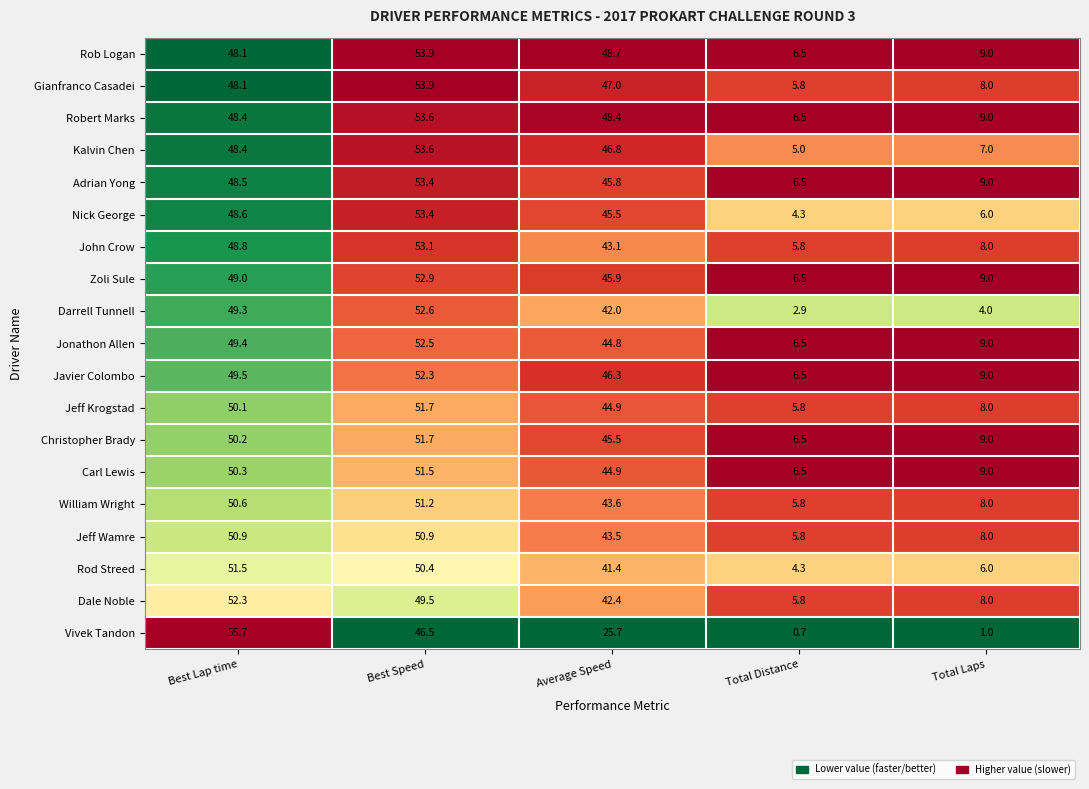

Where is Carl Lewis nearest to the value 29?

Average Speed